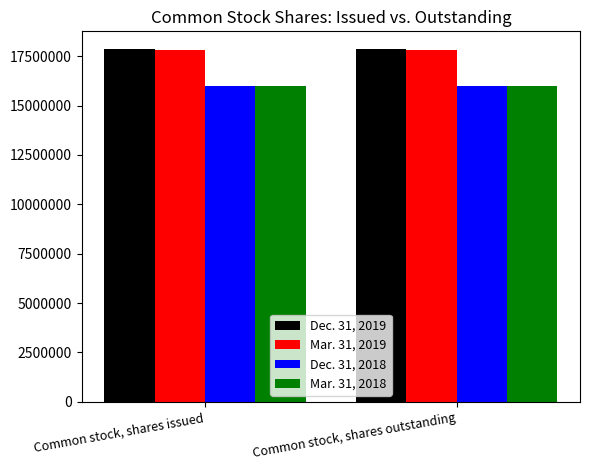

What is the smallest value displayed?

15983273